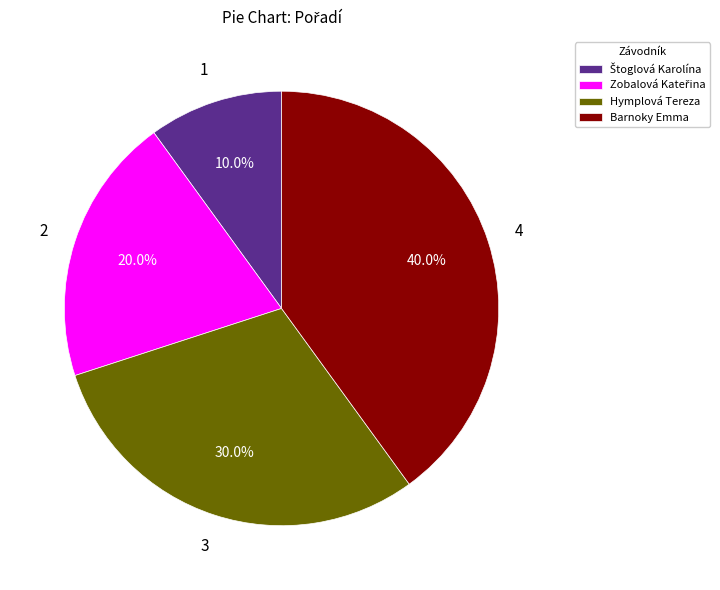

True or false: Hymplová Tereza accounts for 30% of the total.

True